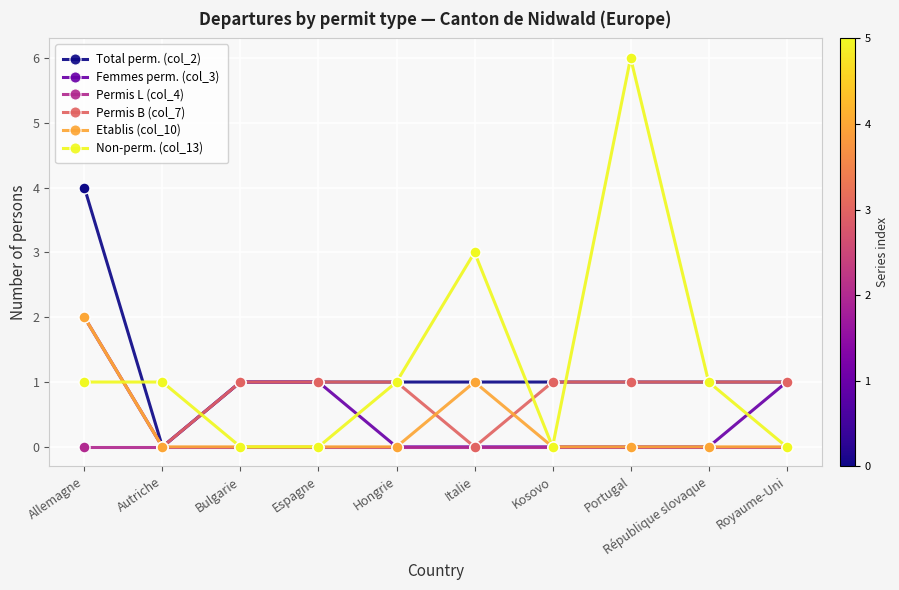

At which category is the sum across all series the highest?

Allemagne